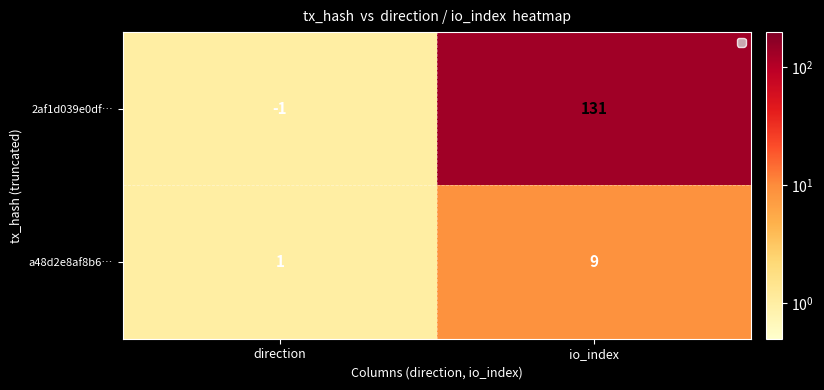

Reading left to right, list all the values displayed in this chart.

2af1d039e0df…: -1	131
a48d2e8af8b6…: 1	9